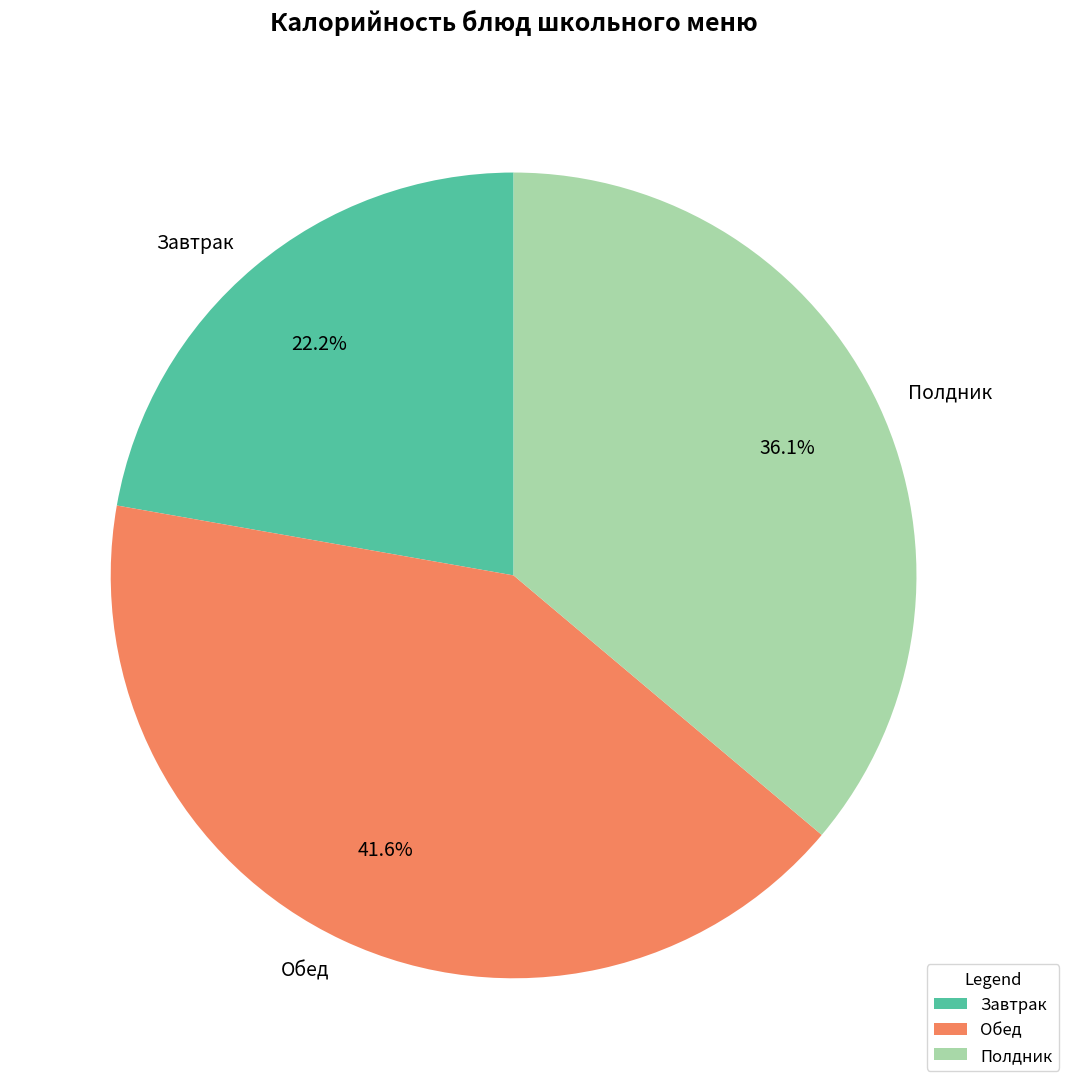

Is there any slice that represents more than half of the pie?

No